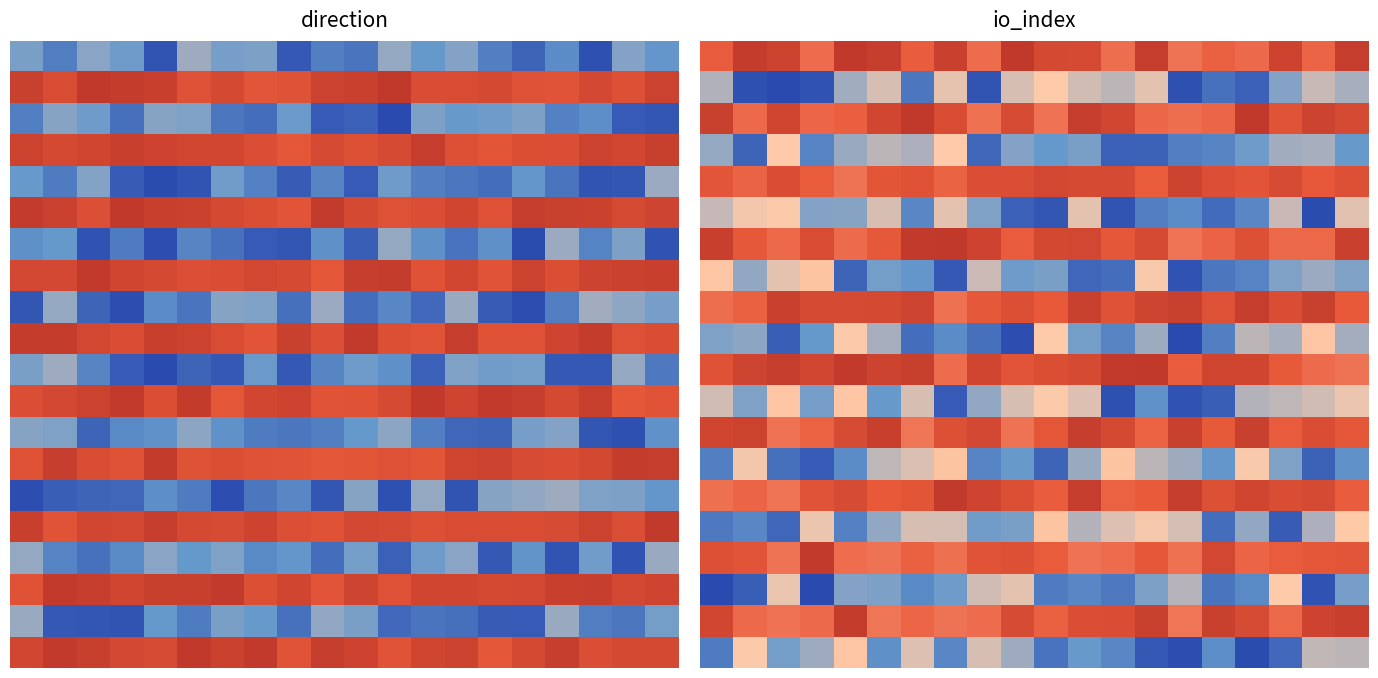

Which category has the highest value across all series?

9